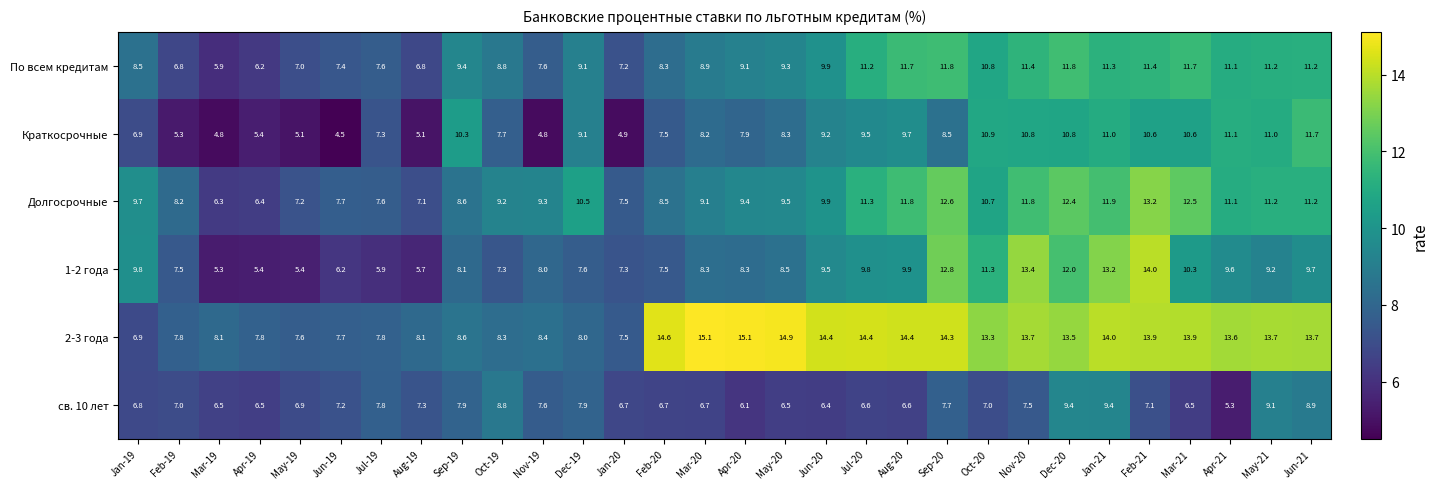

How many values in the Долгосрочные series exceed 9?

20